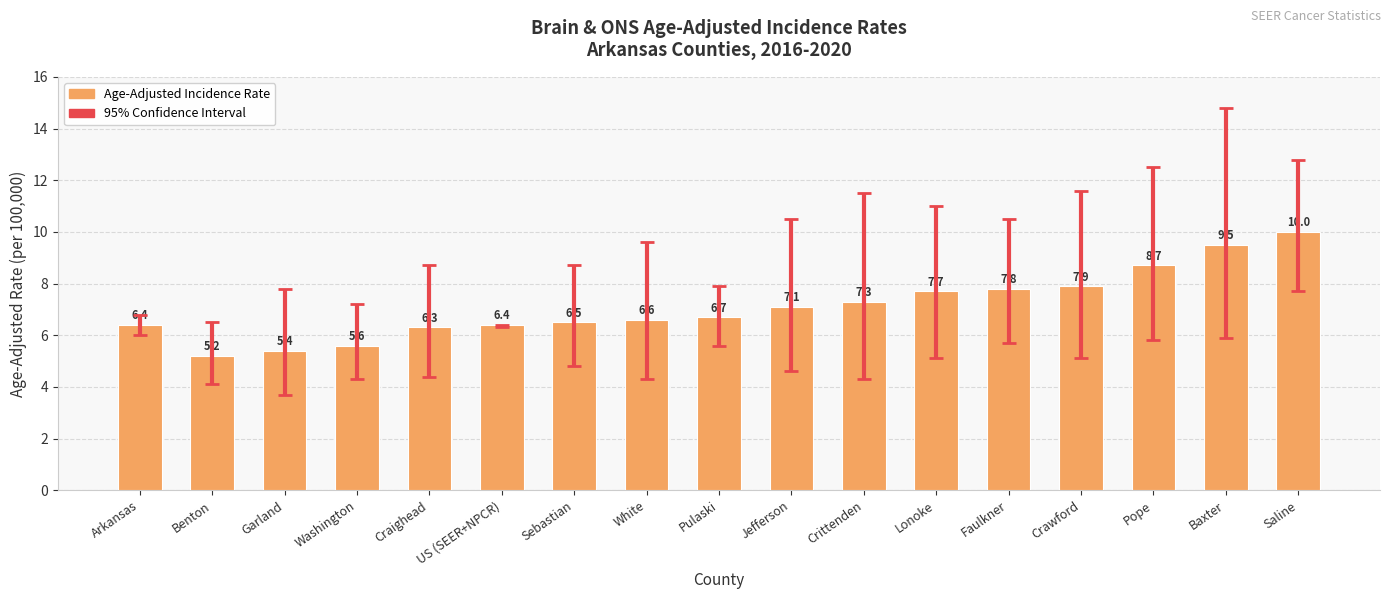

What is the difference between the values at Faulkner and Saline?

2.2